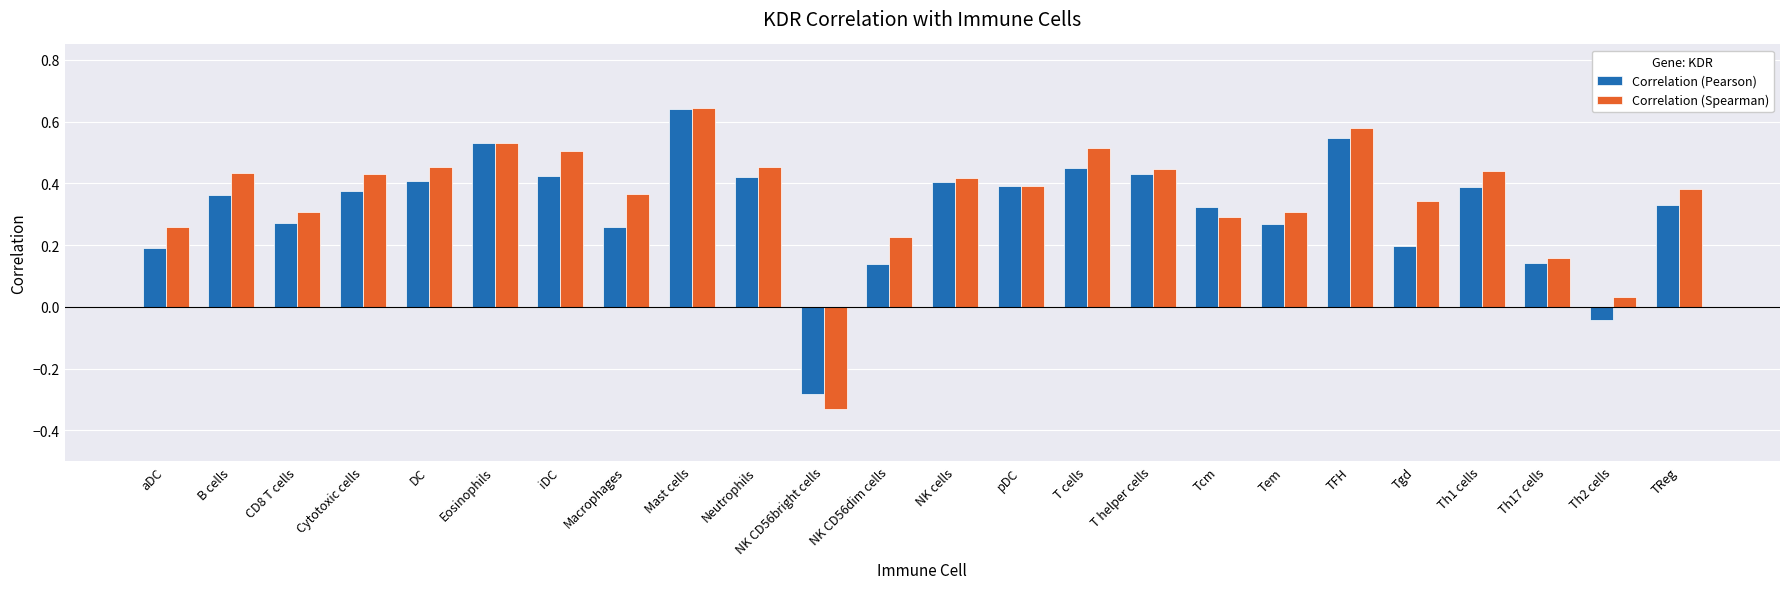

What is the sum of the Correlation (Pearson) values at Tcm and TReg?

0.7